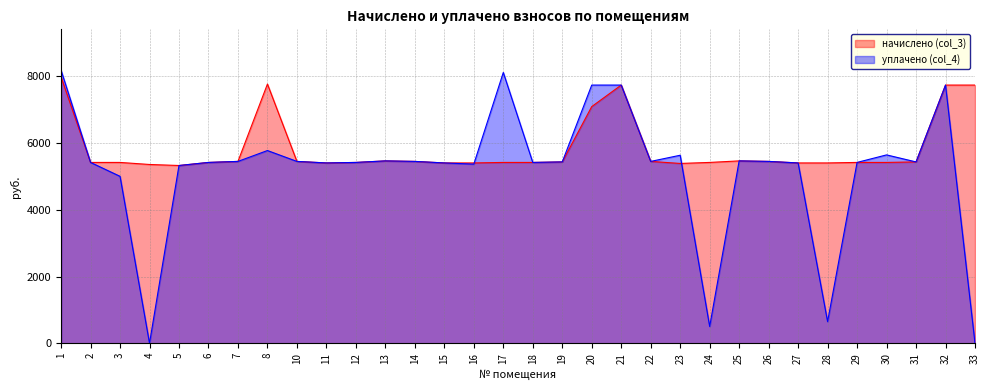

Does the chart display data point markers on the line(s)?

No